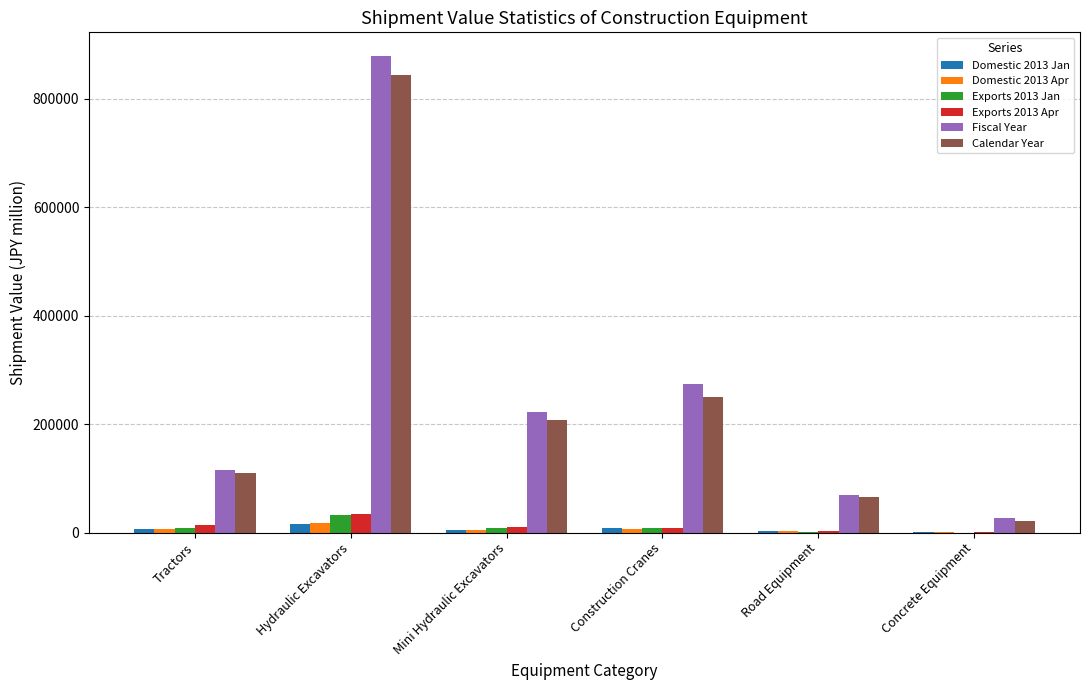

Read the Domestic 2013 Jan value at Construction Cranes, to the nearest 100.

8900